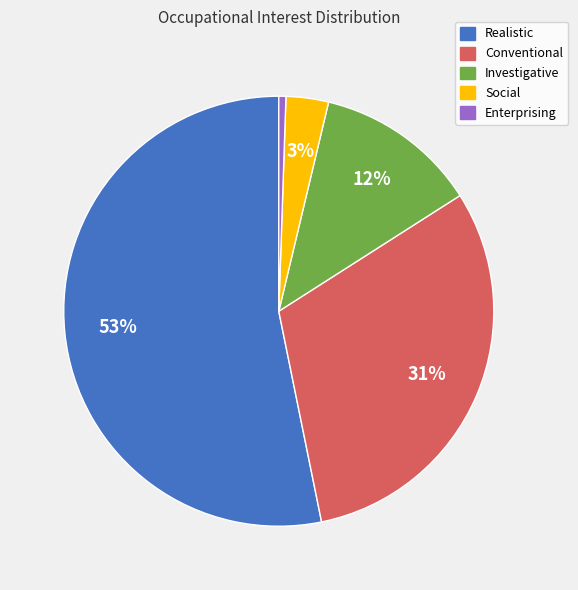

To the nearest percent, what is the average slice percentage?

20%